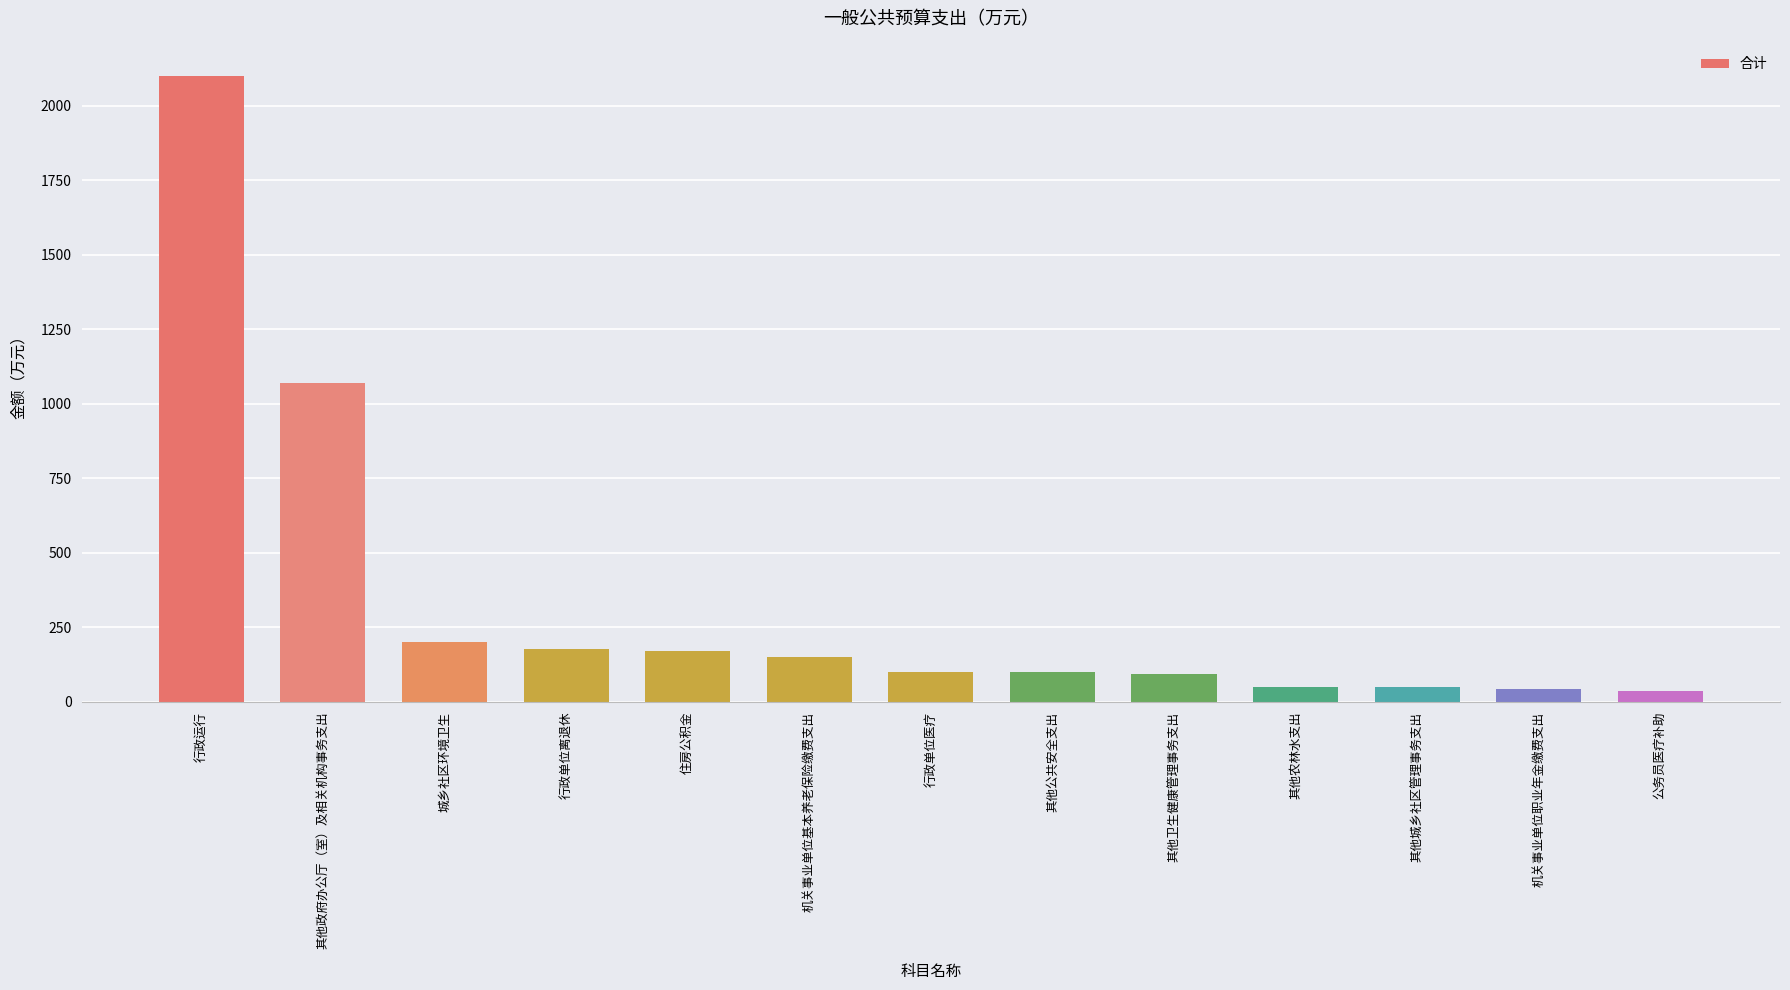

What is the average value?

334.2